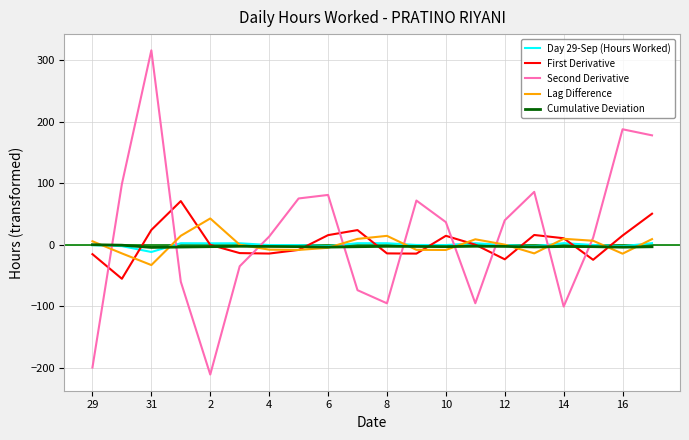

What is the difference between the maximum and minimum values in the Cumulative Deviation series?

4.4